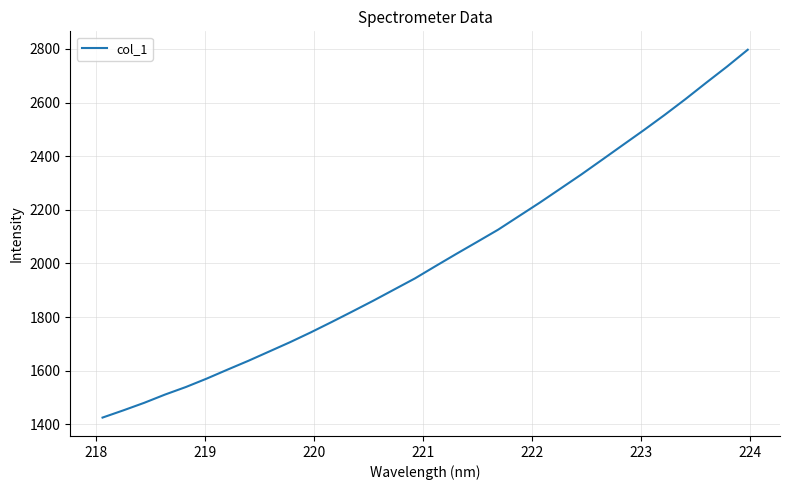

What is the greatest value displayed?

2796.9